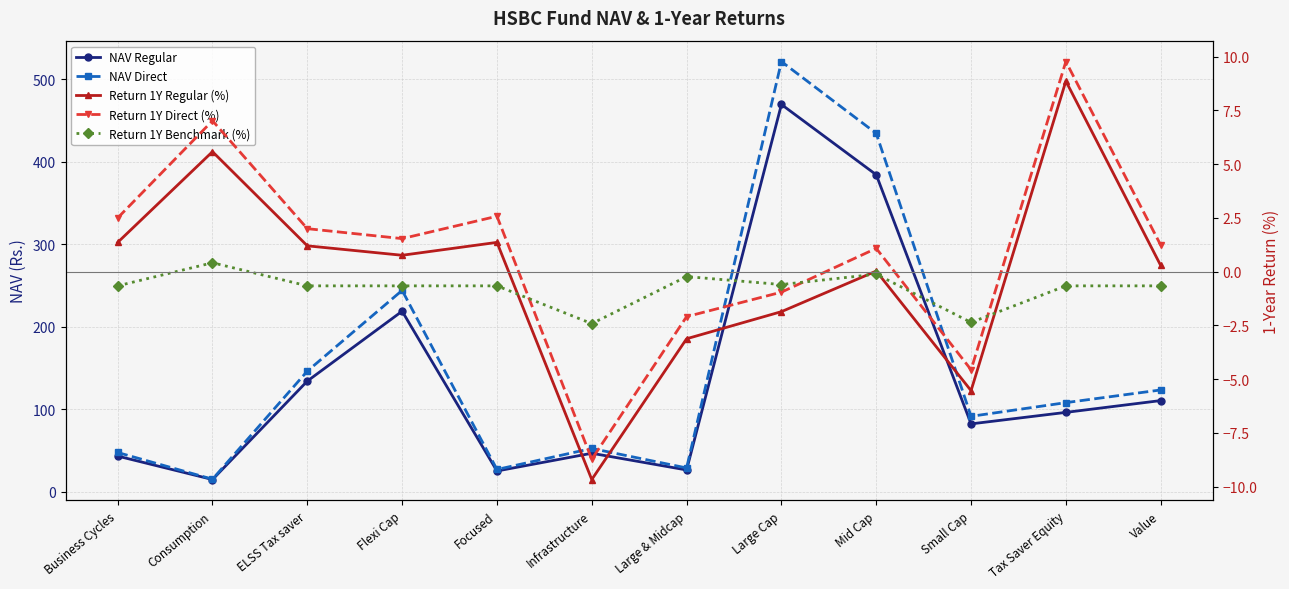

At which label does Return 1Y Direct (%) reach its minimum?

Infrastructure